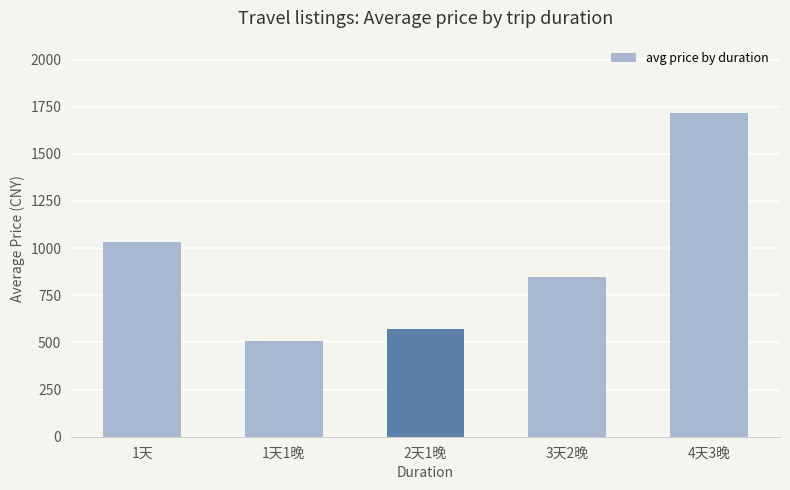

What is the label of the 2nd bar from the left?

1天1晚